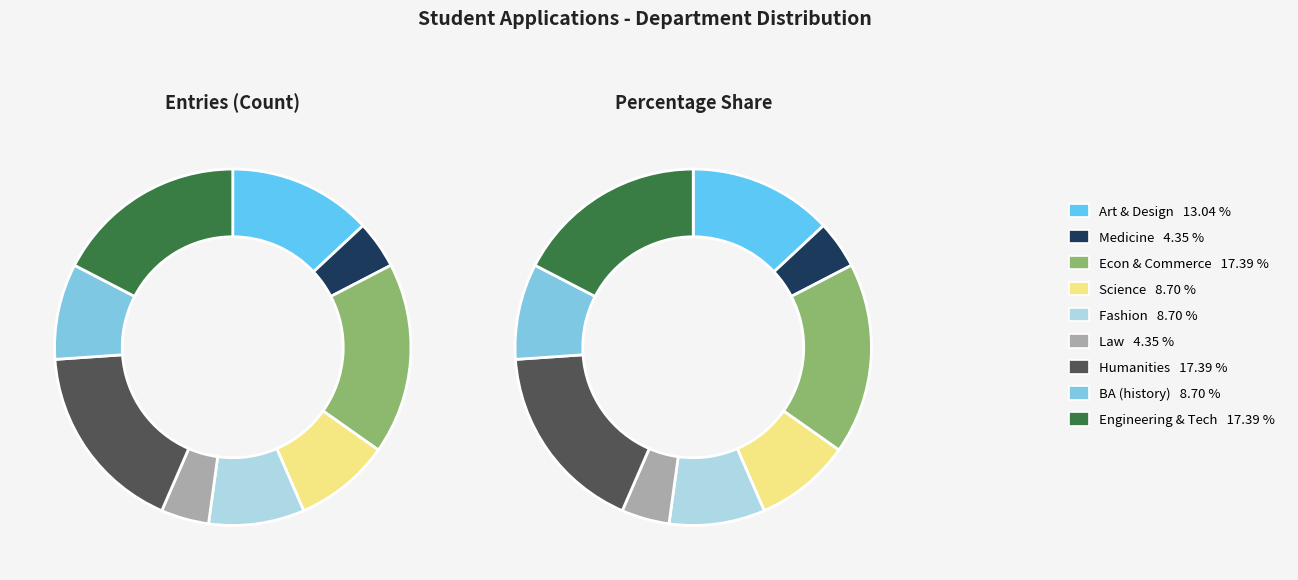

Combined, what portion of the pie is Art & Design and Economics & Commerce (B Com/H)?

30.4%